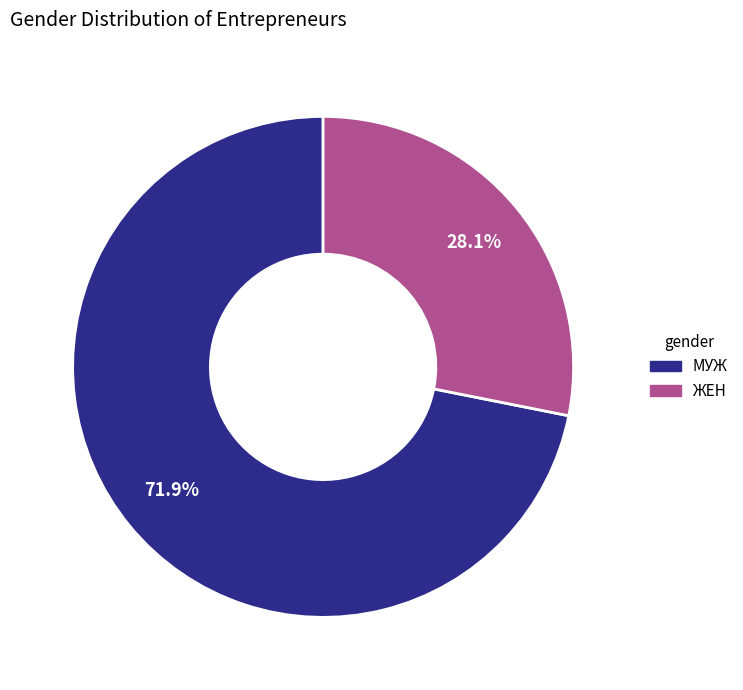

Is there any slice that represents more than half of the pie?

Yes